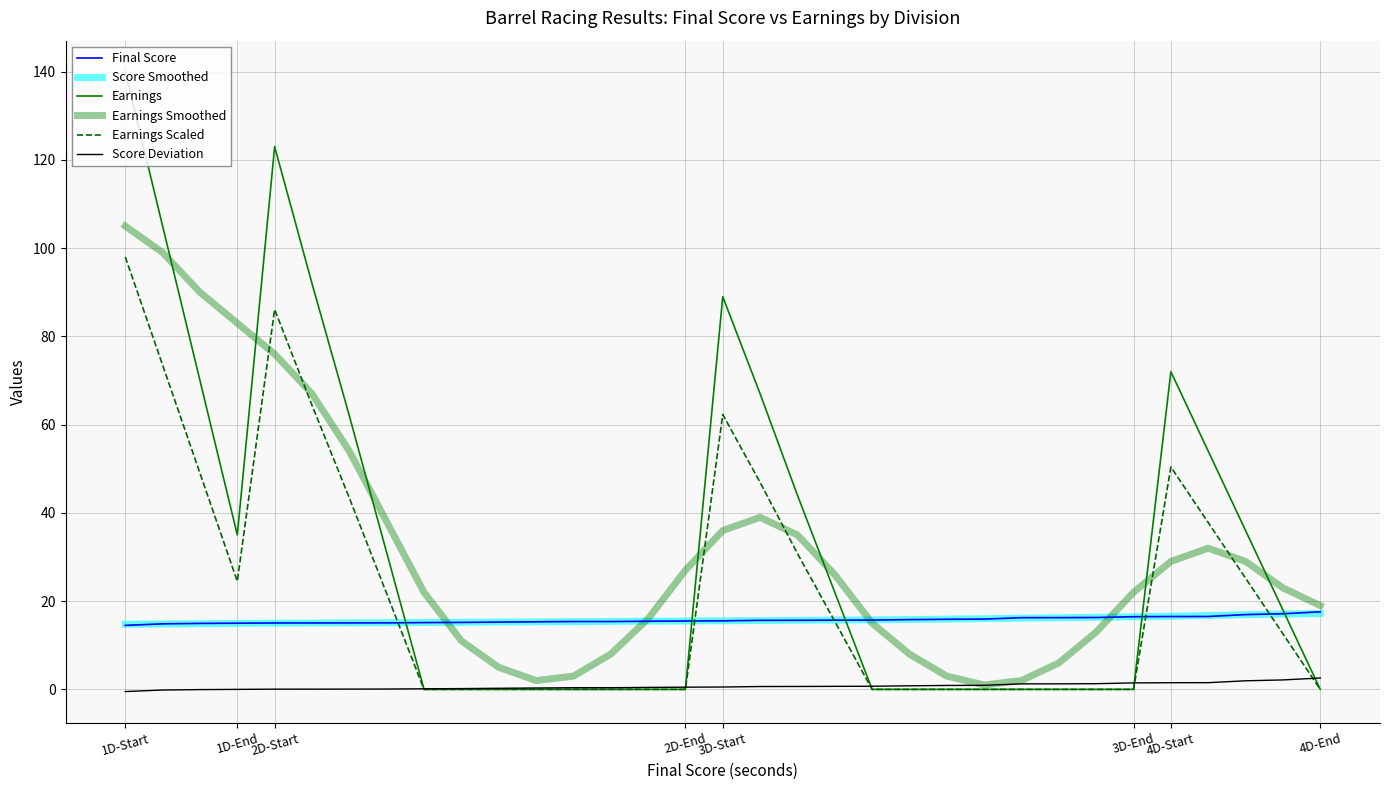

Does the chart have visible grid lines?

Yes